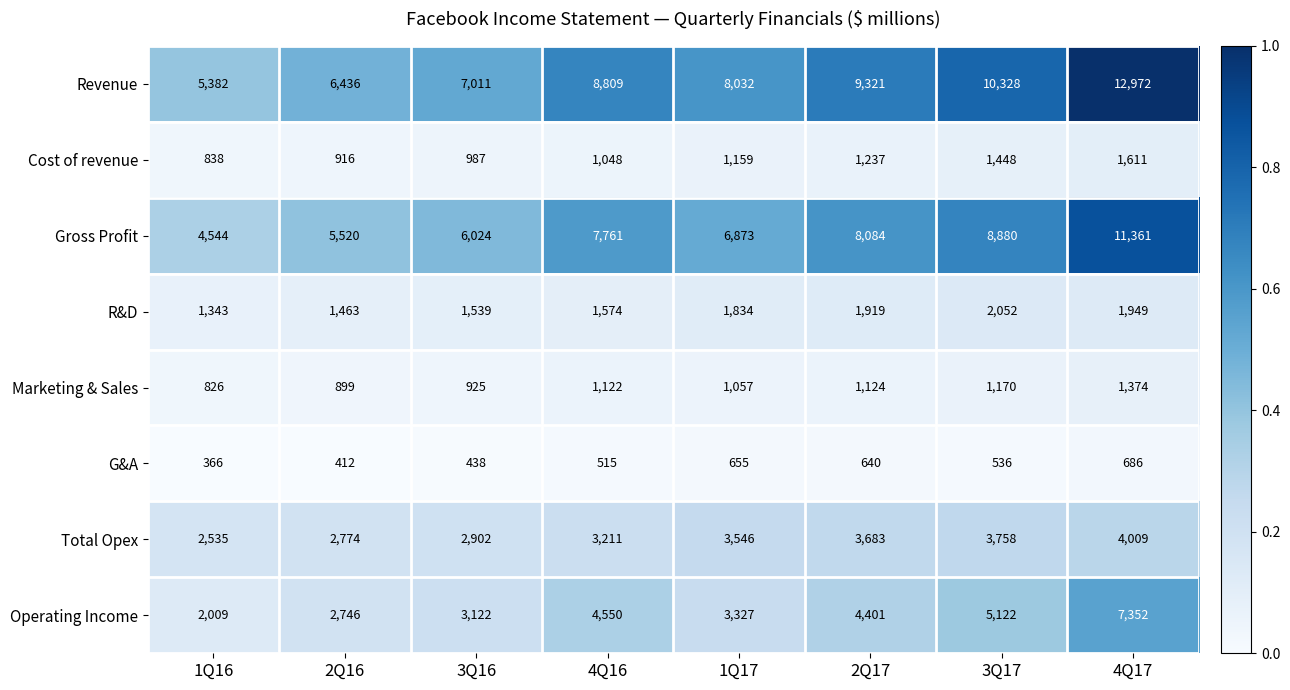

Which label corresponds to the smallest value in the chart?

1Q16